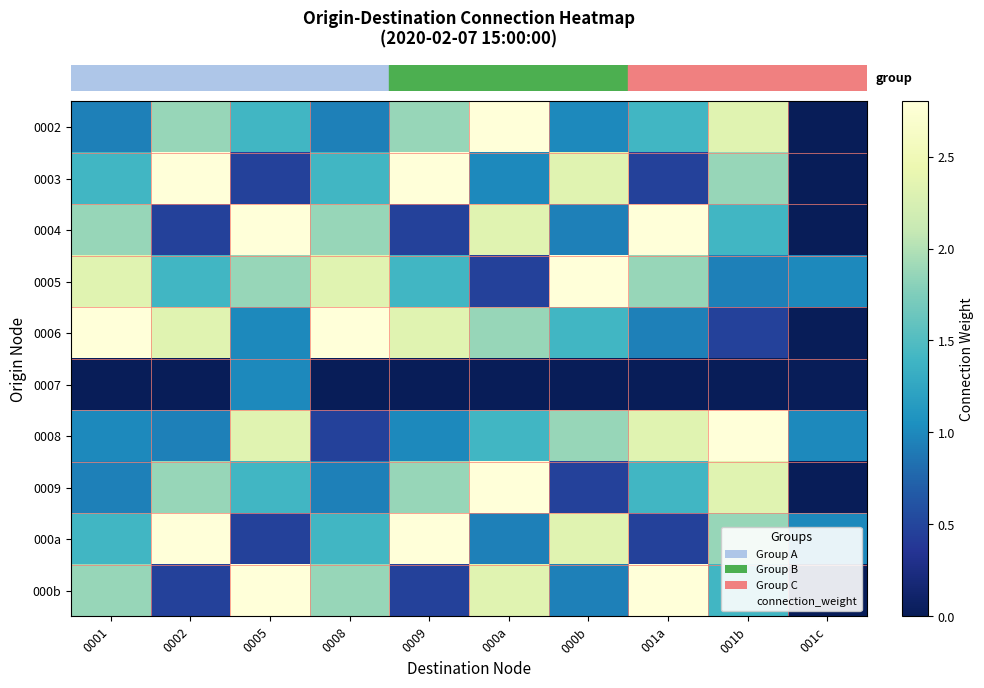

How many data points does each series have?

10